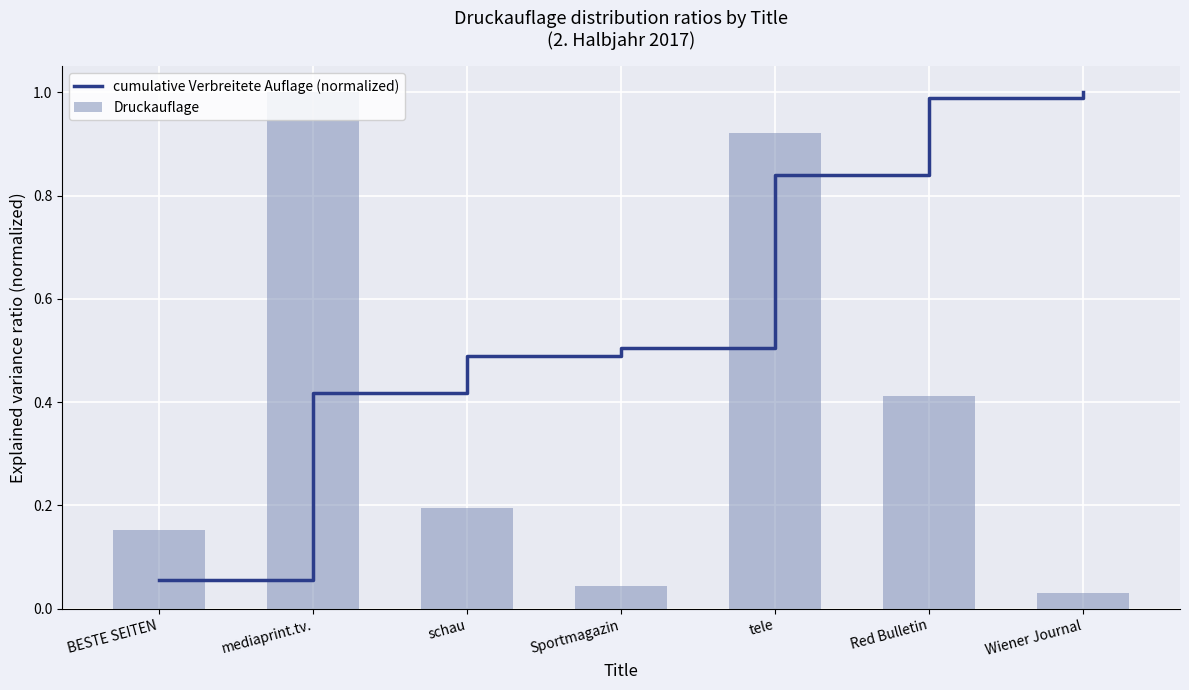

Rank the categories by Druckauflage value from lowest to highest.

Wiener Journal, Sportmagazin, BESTE SEITEN, schau, Red Bulletin, tele, mediaprint.tv.